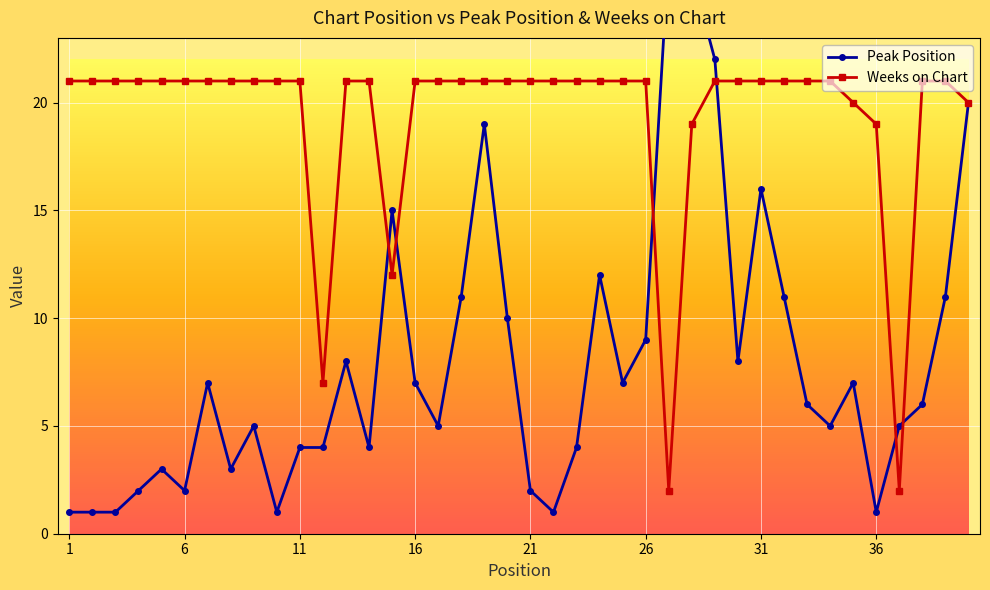

How many lines are shown in the chart?

2